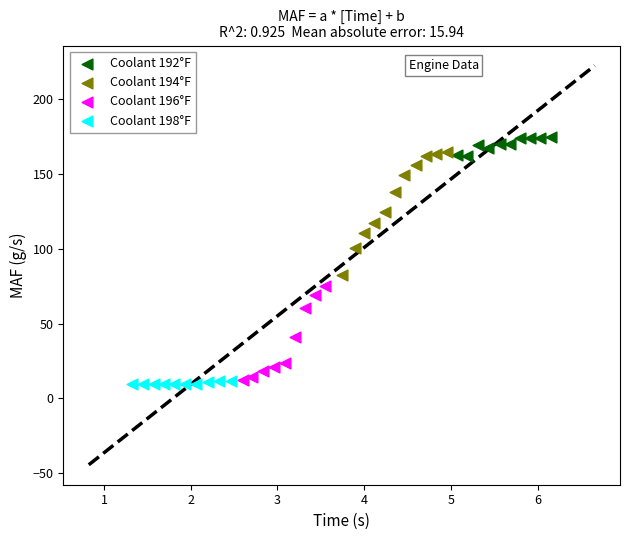

Which series has the widest spread of Y values?

Coolant 194°F